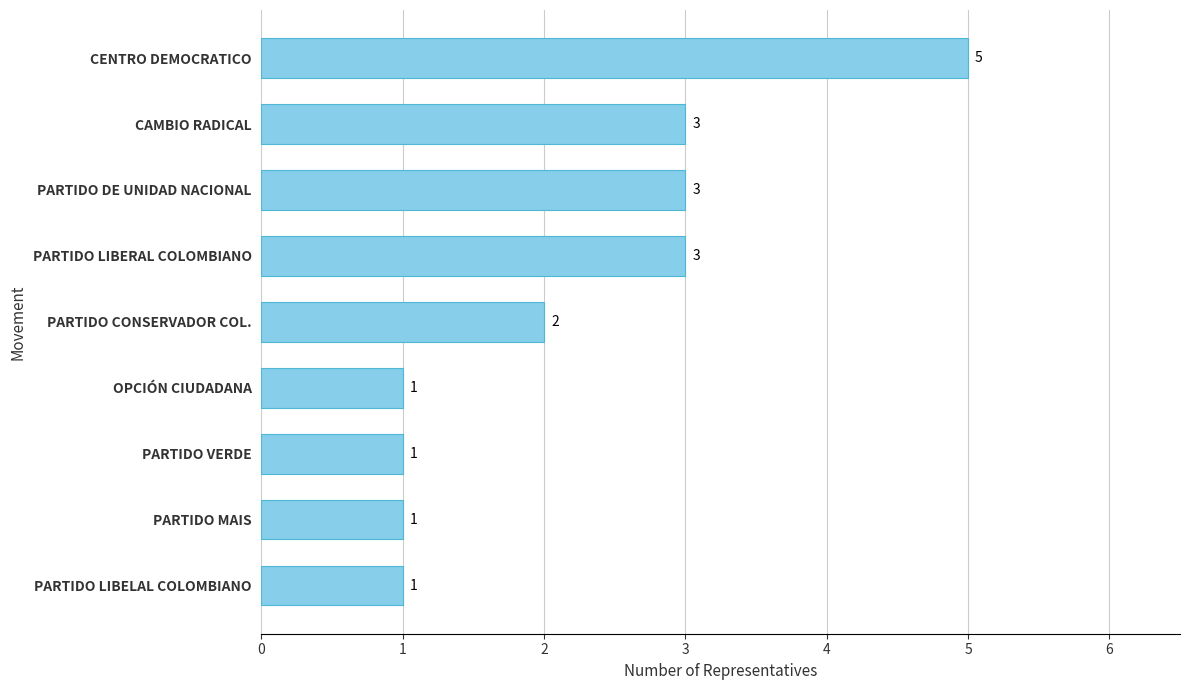

True or false: the data shows 3 at PARTIDO DE UNIDAD NACIONAL.

True